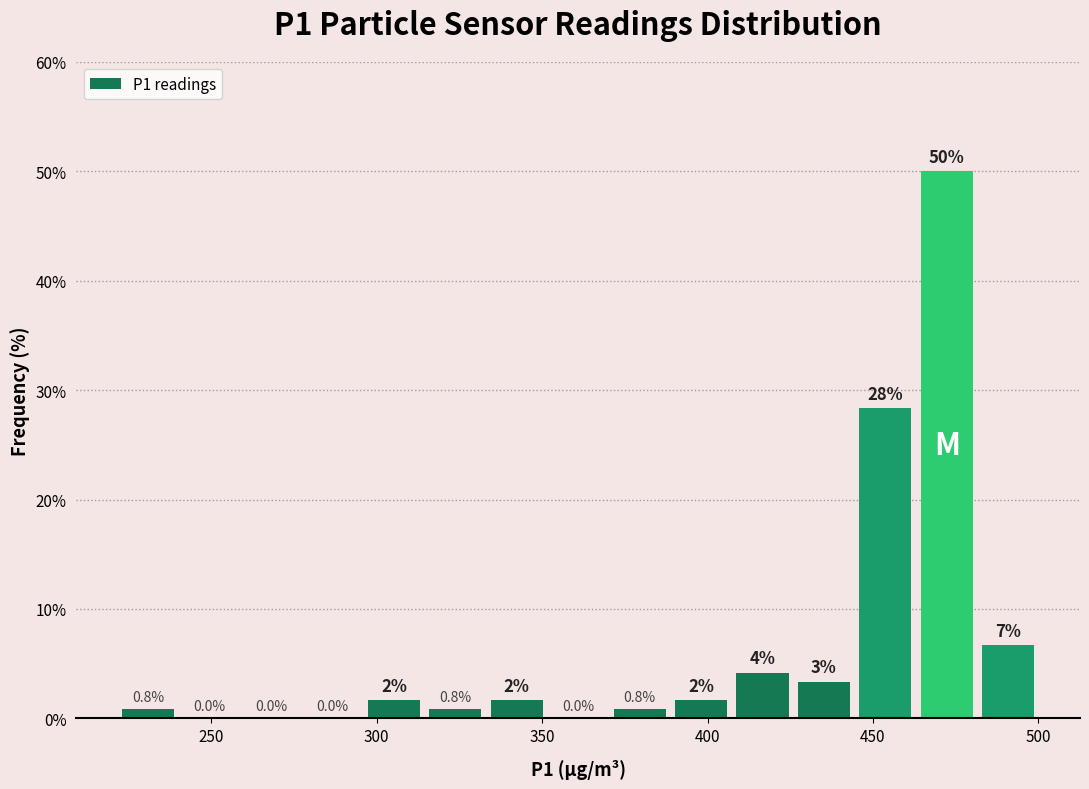

Read against the x-axis, roughly where is the centre of the tallest bar?

470